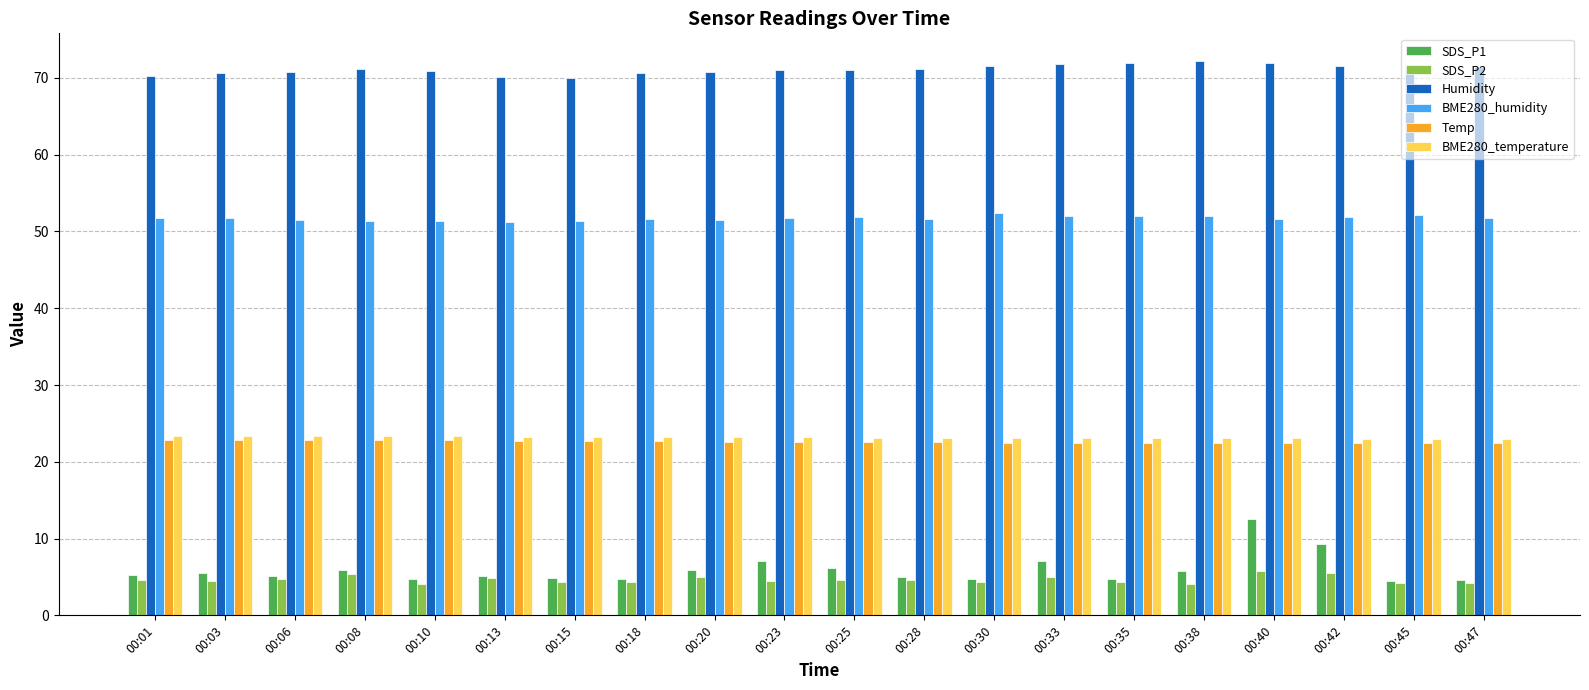

Does the chart contain stacked bars?

No